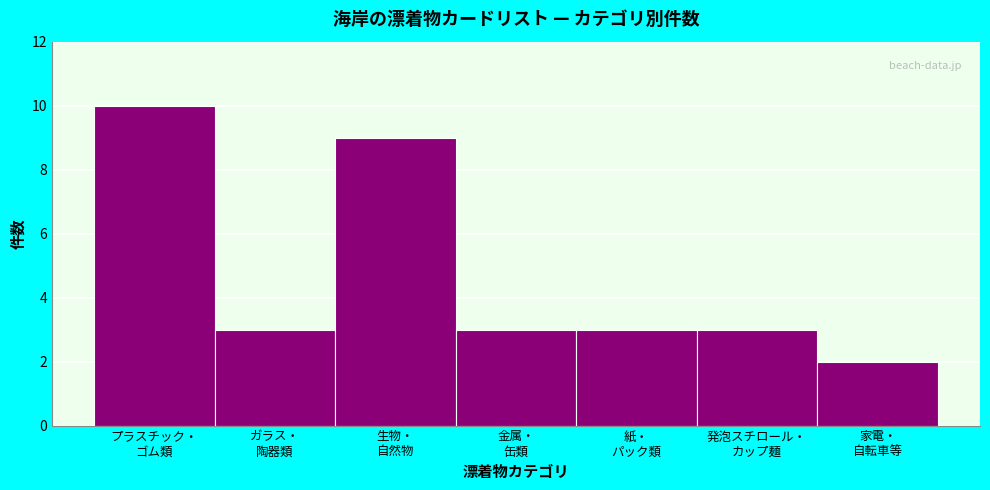

Reading right to left, extract all data points from this chart.

2	3	3	3	9	3	10